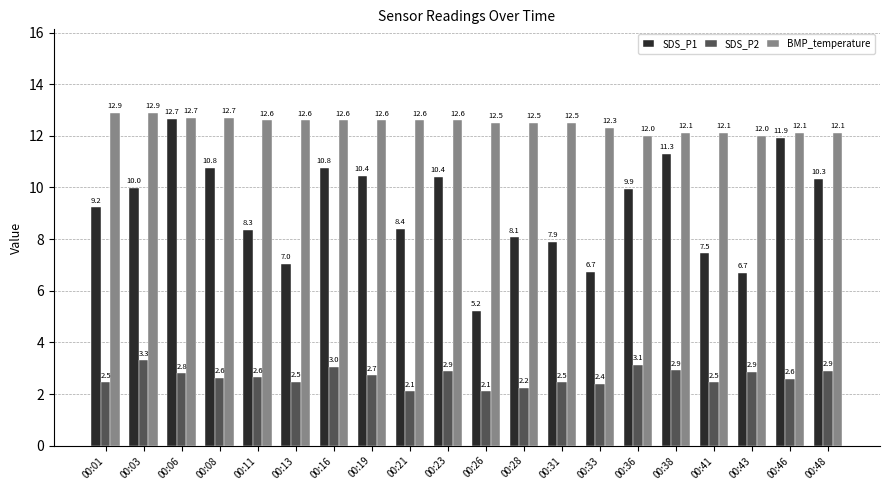

What is the total value across all series at 00:26?

19.8